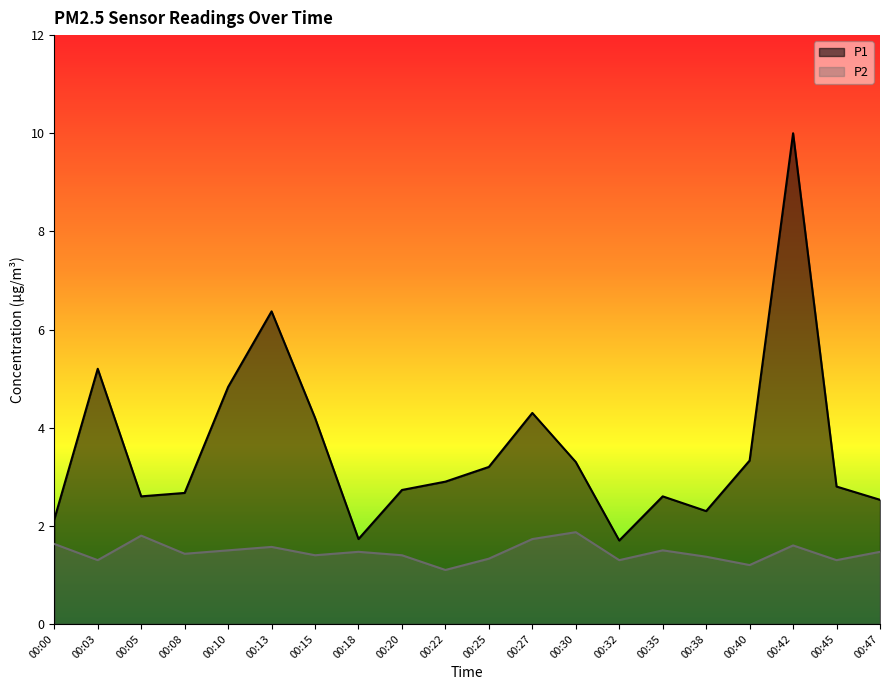

What is the value of the P2 point at the 16th from the left?

1.4